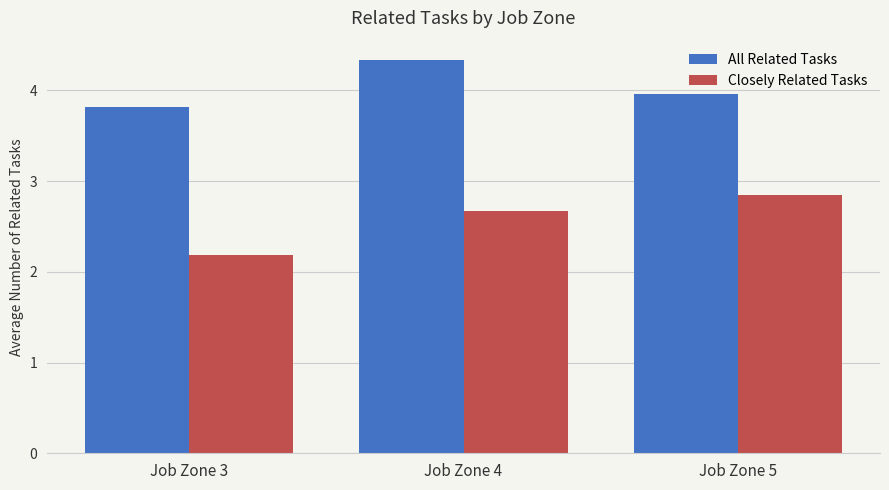

How many groups of bars are there?

3